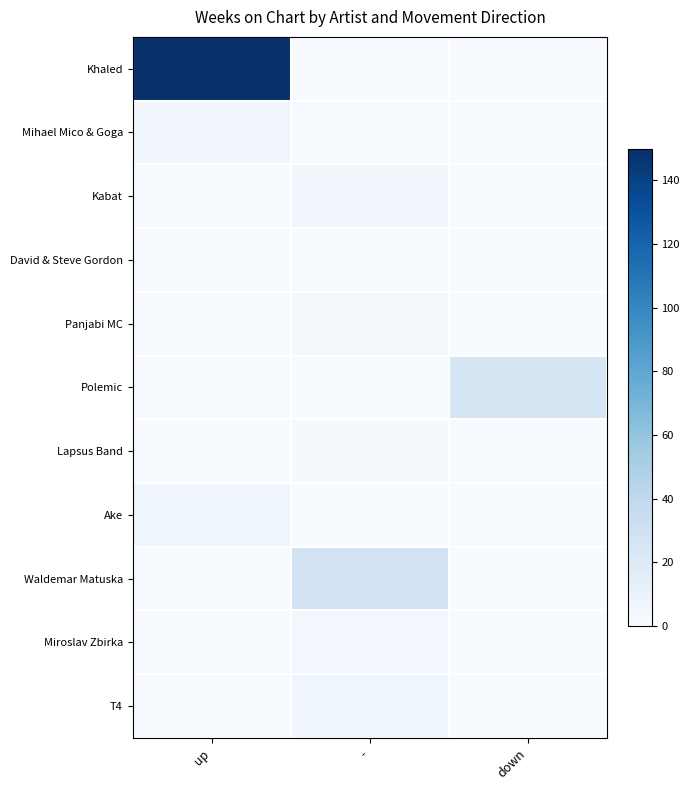

Reading right to left, transcribe all the data shown in this chart.

Khaled: down=0	-=0	up=150
Mihael Mico & Goga: down=0	-=0	up=5
Kabat: down=0	-=5	up=0
David & Steve Gordon: down=0	-=1	up=0
Panjabi MC: down=0	-=3	up=0
Polemic: down=25	-=0	up=0
Lapsus Band: down=0	-=2	up=0
Ake: down=0	-=0	up=6
Waldemar Matuska: down=0	-=29	up=0
Miroslav Zbirka: down=0	-=4	up=0
T4: down=0	-=6	up=0